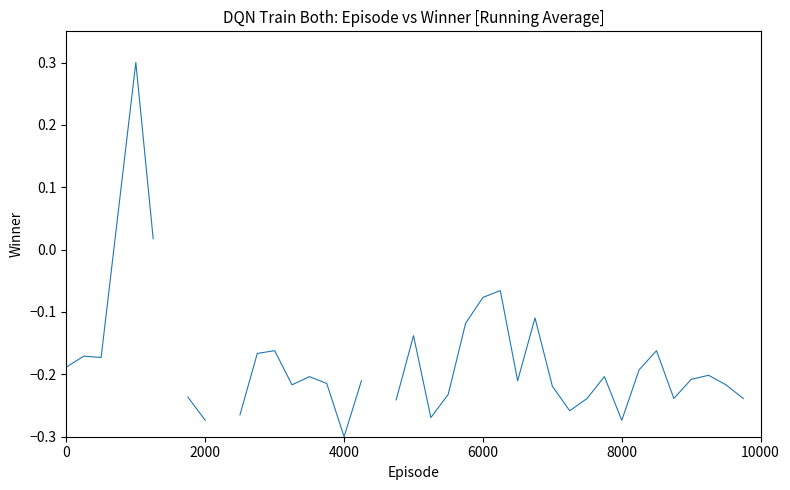

What is the difference between the maximum and minimum values?

0.6